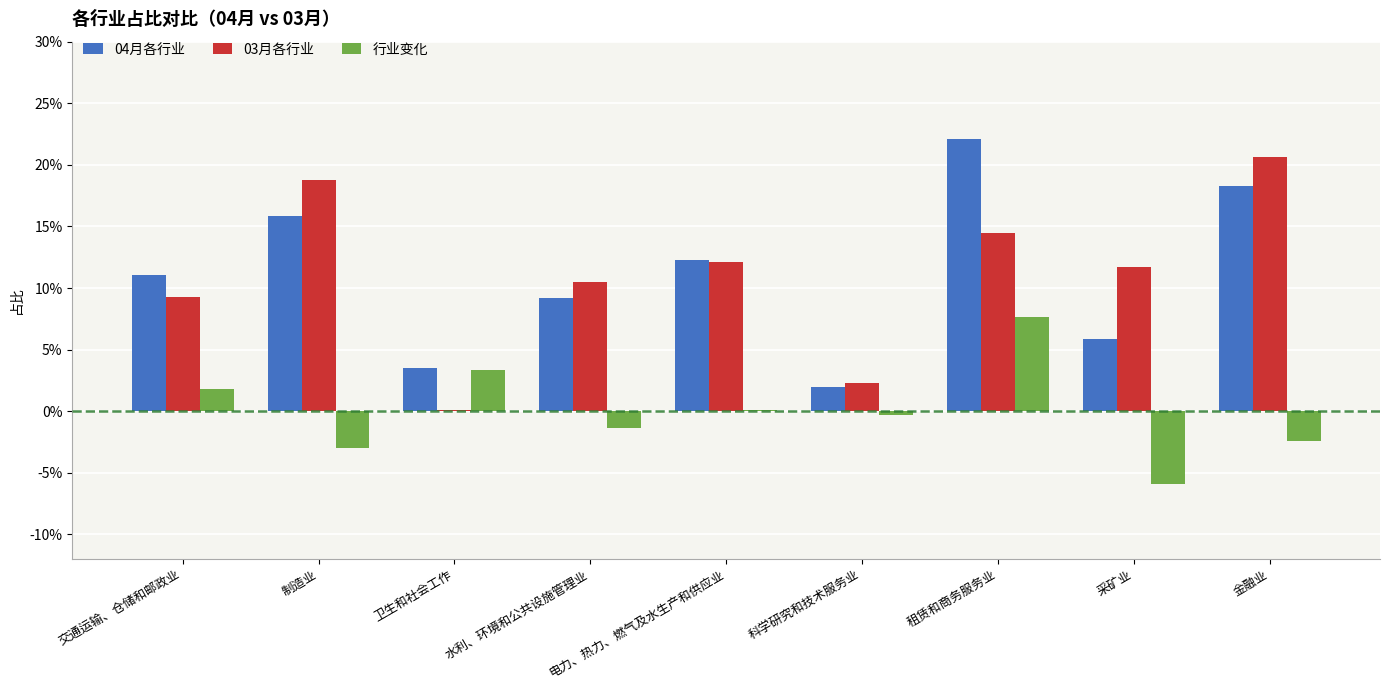

Reading right to left, what are all the values shown in this chart?

04月各行业: 0.2	0.1	0.2	0.0	0.1	0.1	0.0	0.2	0.1
03月各行业: 0.2	0.1	0.1	0.0	0.1	0.1	0.0	0.2	0.1
行业变化: -0.0	-0.1	0.1	-0.0	0.0	-0.0	0.0	-0.0	0.0